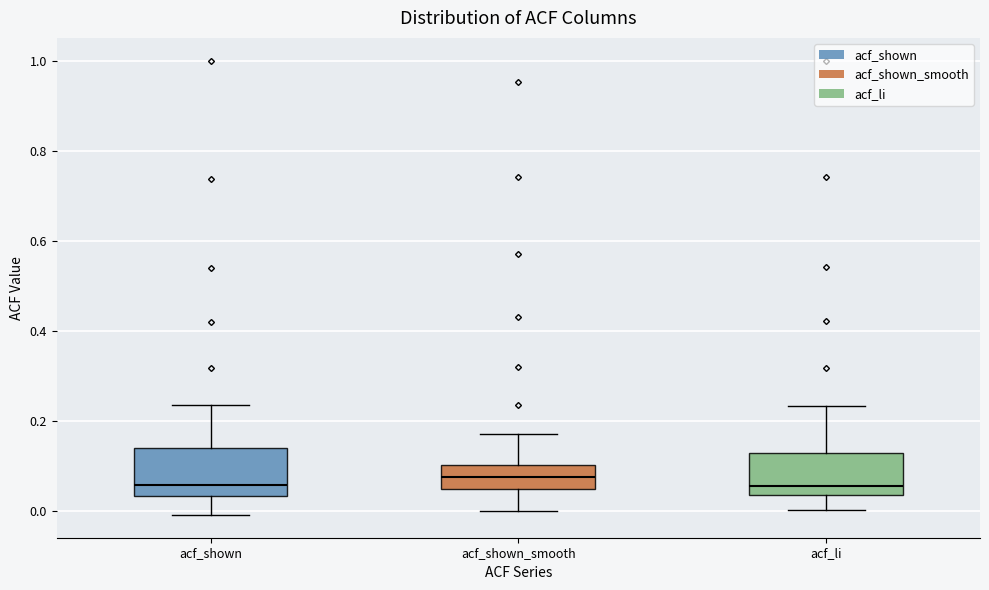

Reading left to right, read every box against the y-axis: the position of its median line, the range the box covers, and the ends of its whiskers. The values are not printed on the chart, so give them approximately, as read against the axis.

acf_shown: median 0.06, box 0.04 to 0.14, whiskers 0.00 to 0.24
acf_shown_smooth: median 0.08, box 0.04 to 0.10, whiskers 0.00 to 0.18
acf_li: median 0.06, box 0.04 to 0.14, whiskers 0.00 to 0.24